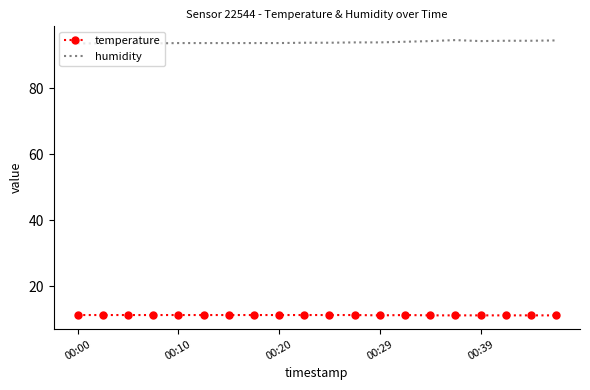

What is the maximum value shown in the chart?

94.6